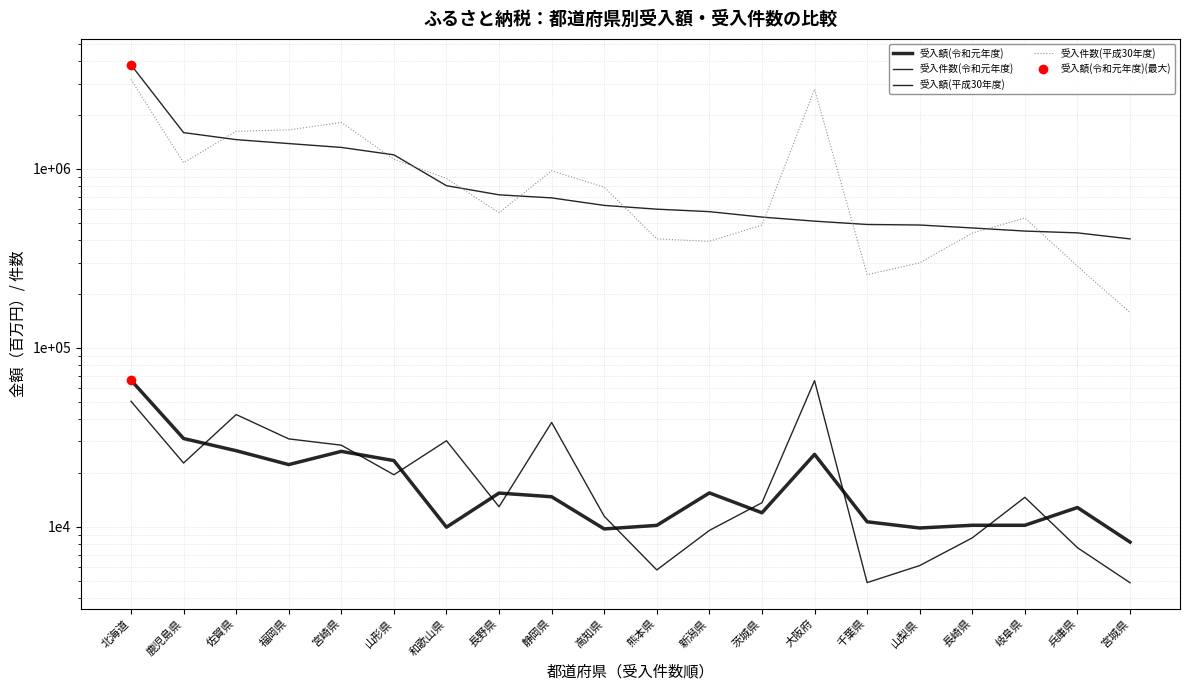

At 山形県, list the series in order from largest to smallest.

受入件数(令和元年度), 受入件数(平成30年度), 受入額(令和元年度), 受入額(平成30年度)